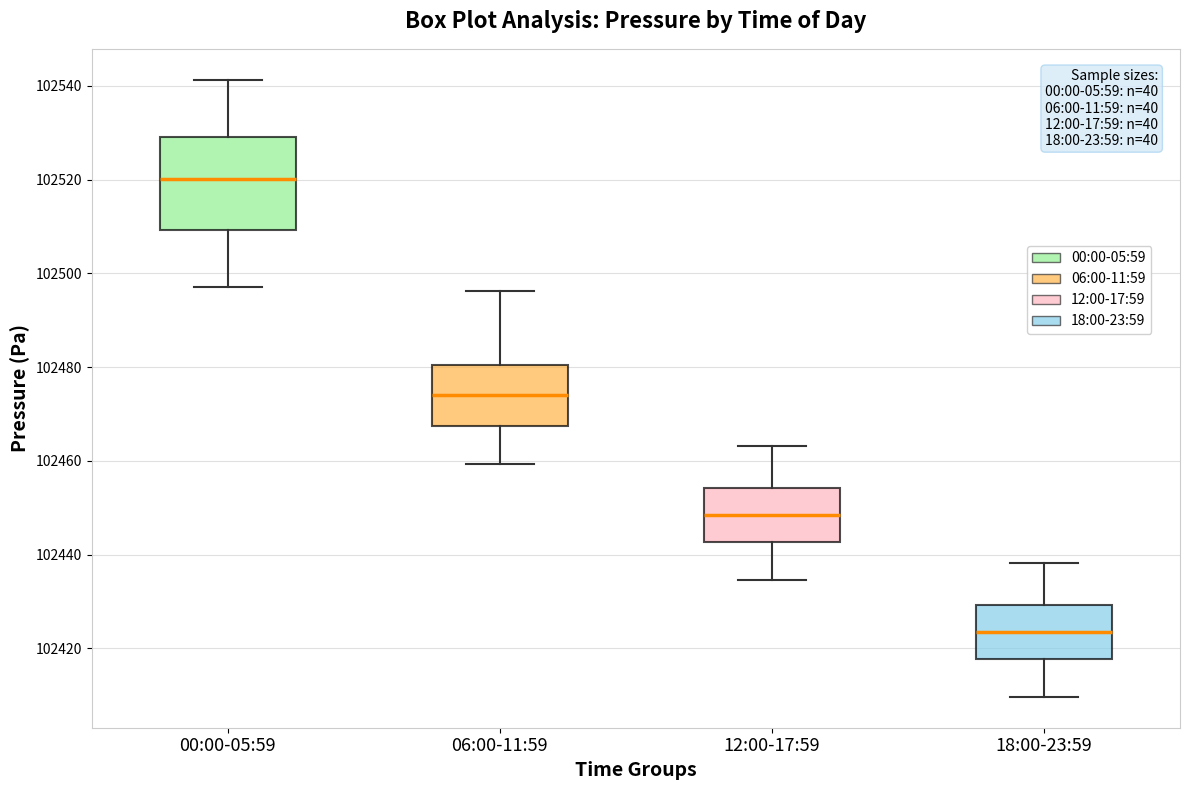

Where is the upper edge of the box for 18:00-23:59 on the y-axis? The values are not printed on the chart, so give them approximately, as read against the axis.

102430